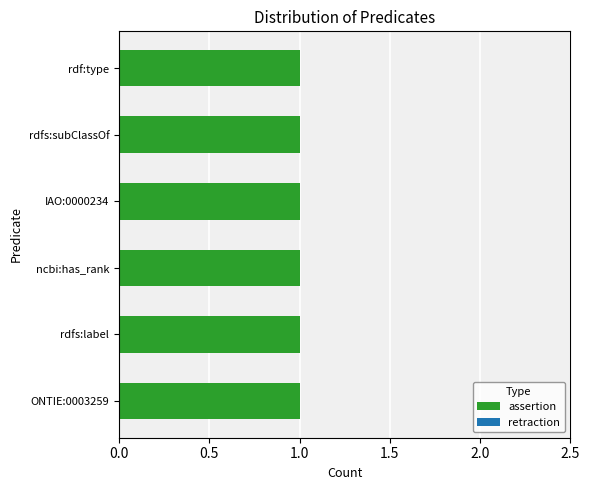

Does the chart contain any negative values?

No